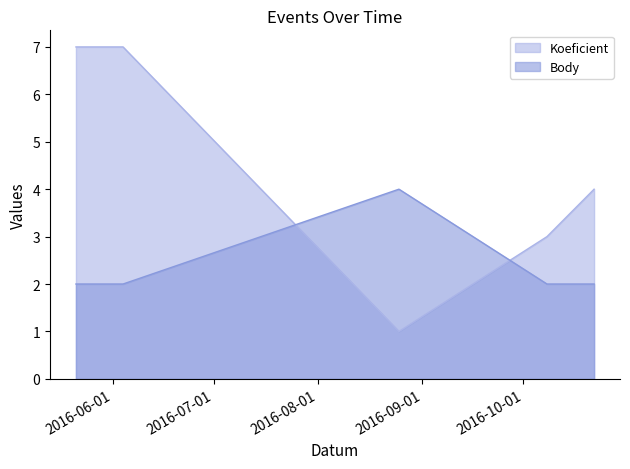

True or false: Body and Koeficient intersect in this chart.

True